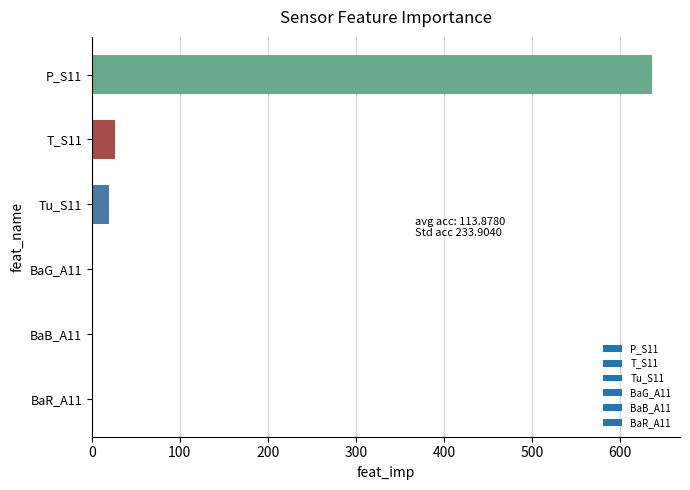

At which category does the chart reach its peak across all series?

P_S11